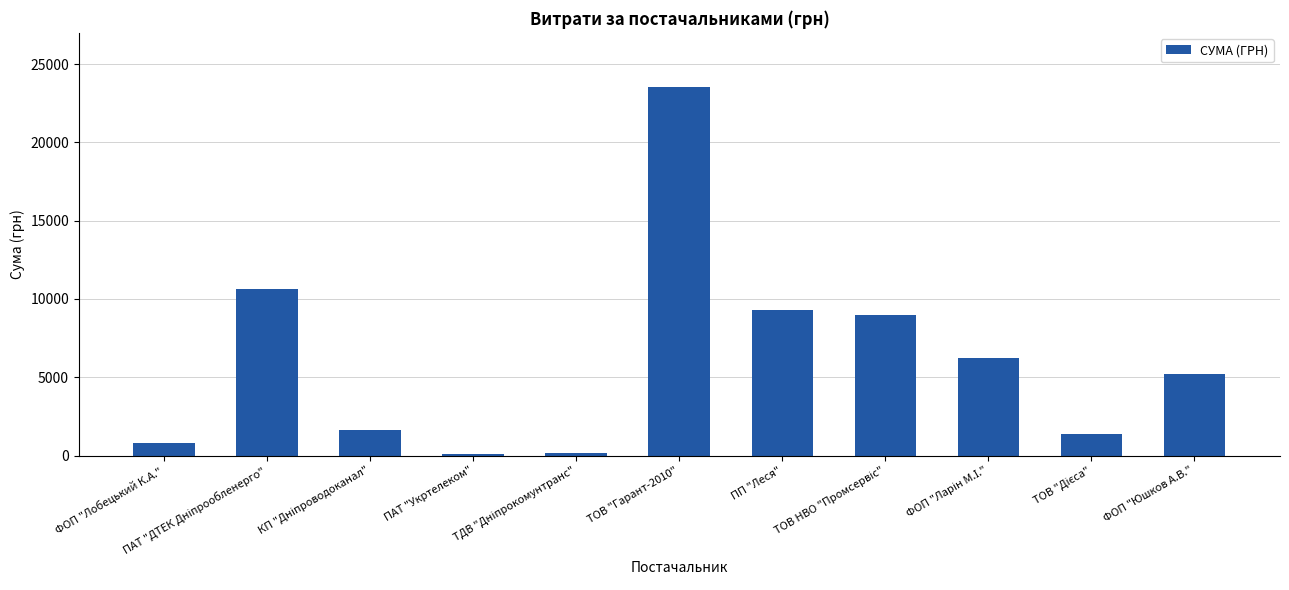

What is the average value?

6178.1